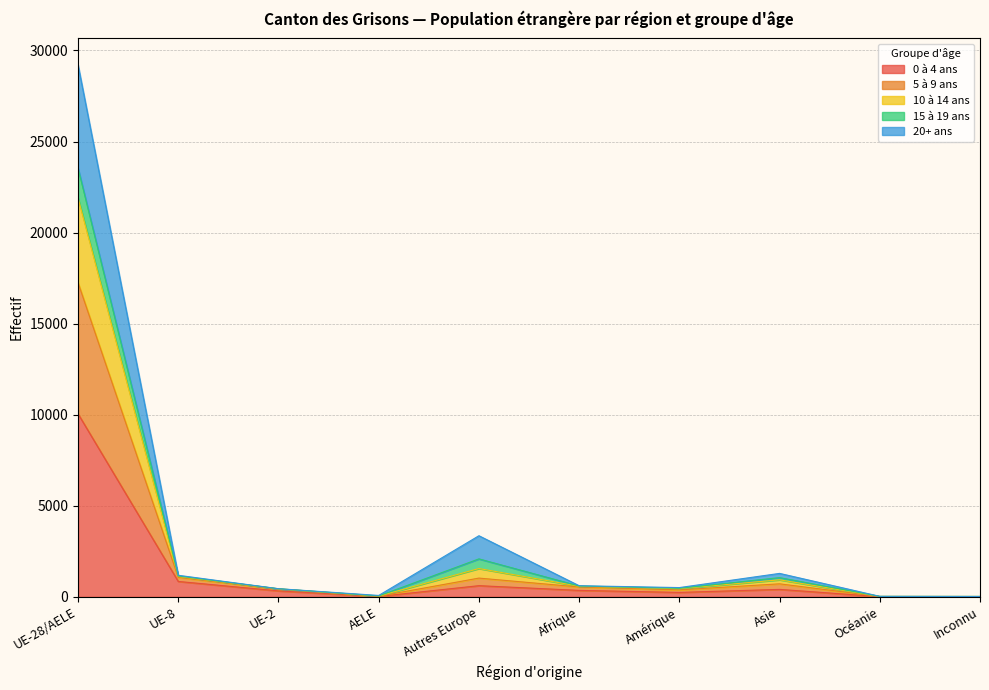

At which category is the sum across all series the highest?

UE-28/AELE